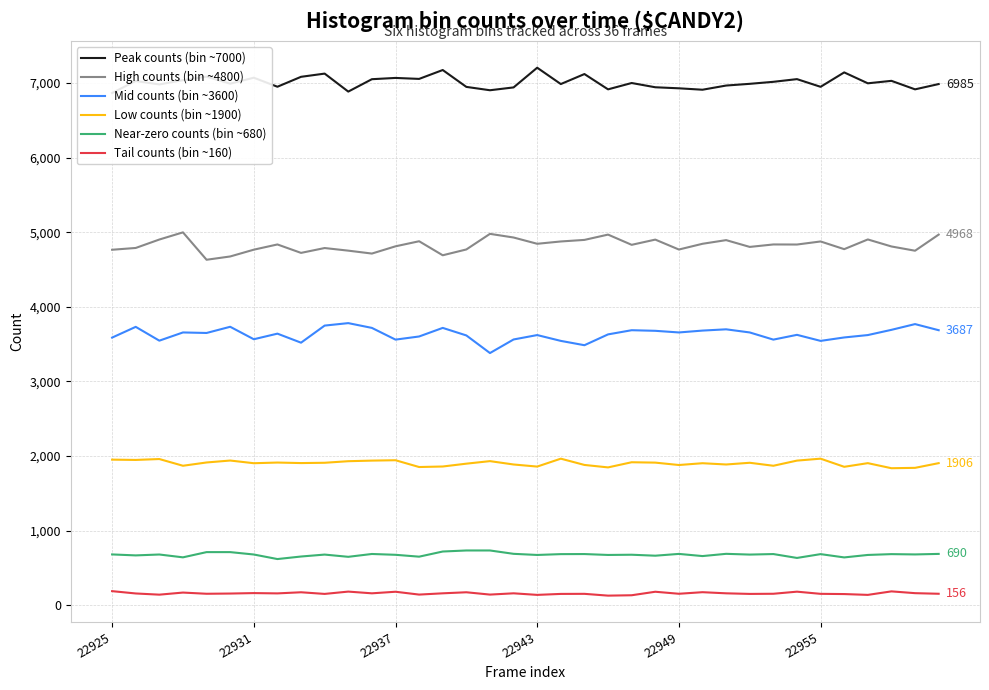

True or false: Mid counts (bin ~3600) and Near-zero counts (bin ~680) cross at least once.

False